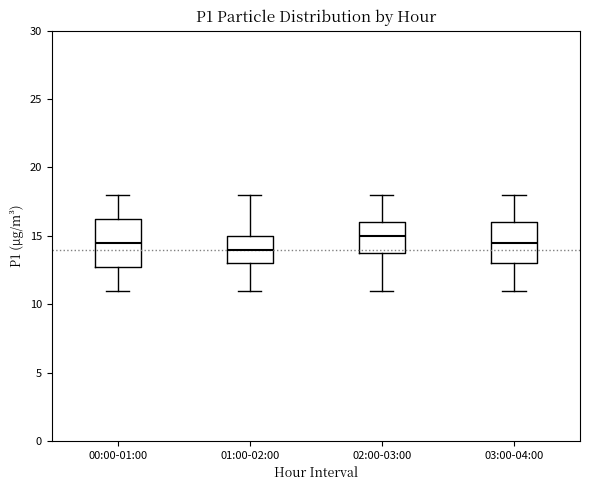

Where is the lower edge of the box for 01:00-02:00 on the y-axis? The values are not printed on the chart, so give them approximately, as read against the axis.

13.0